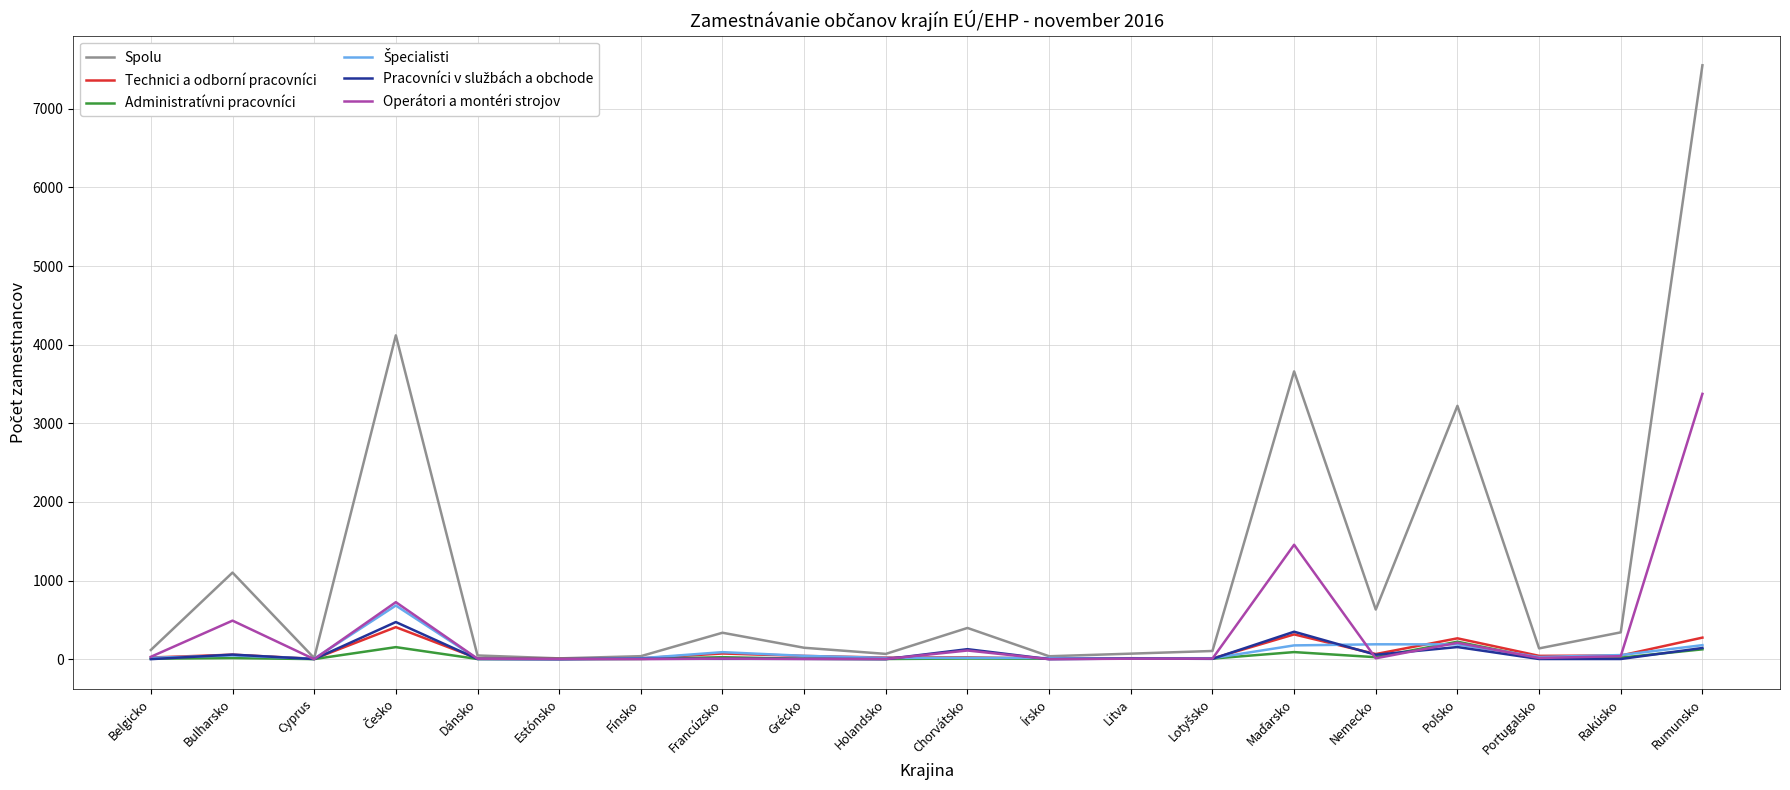

At which category is the sum across all series the highest?

Rumunsko